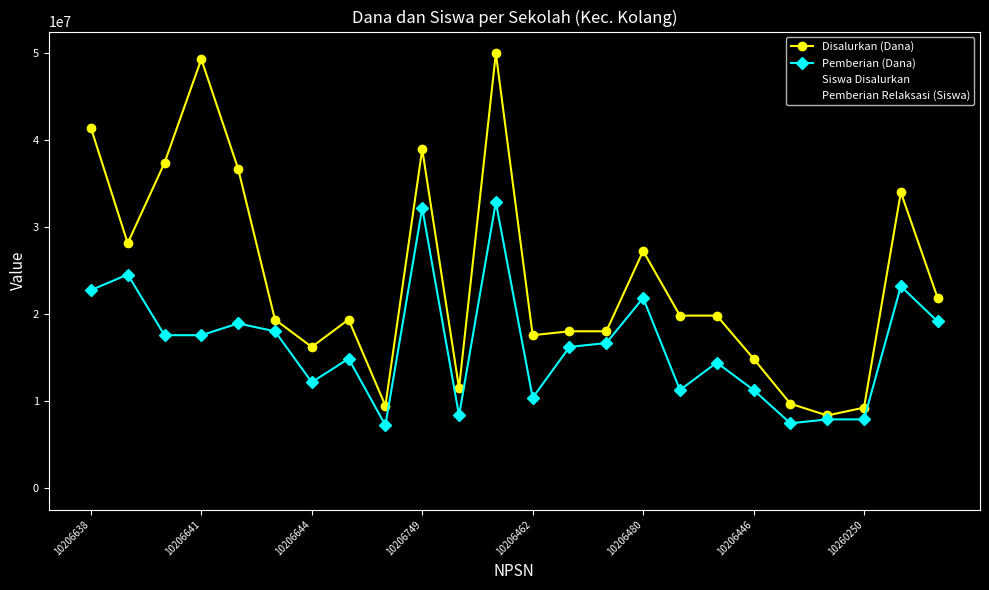

True or false: Pemberian Relaksasi (Siswa) has more than 2 points higher than both neighbors.

True